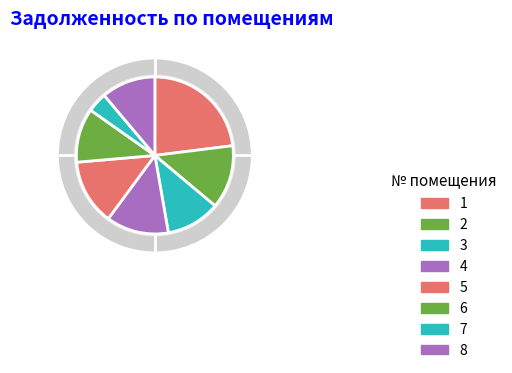

Rank the categories by value from highest to lowest.

1, 5, 2, 4, 3, 6, 8, 7